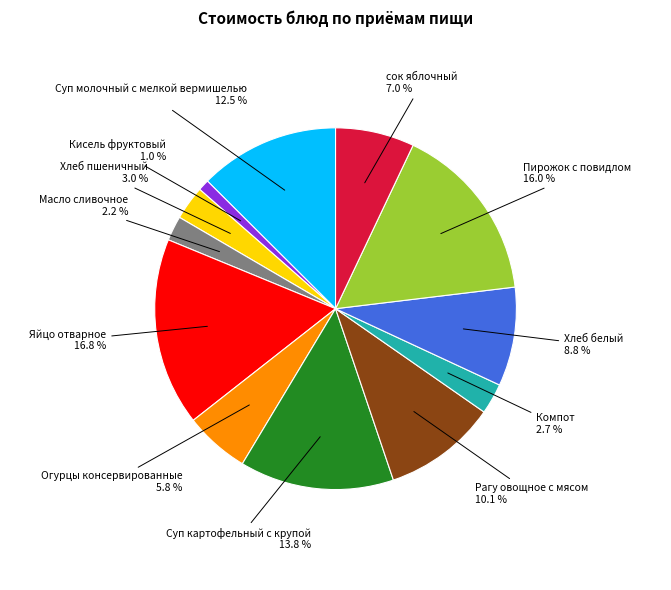

Which category has the biggest portion of the pie?

Яйцо отварное